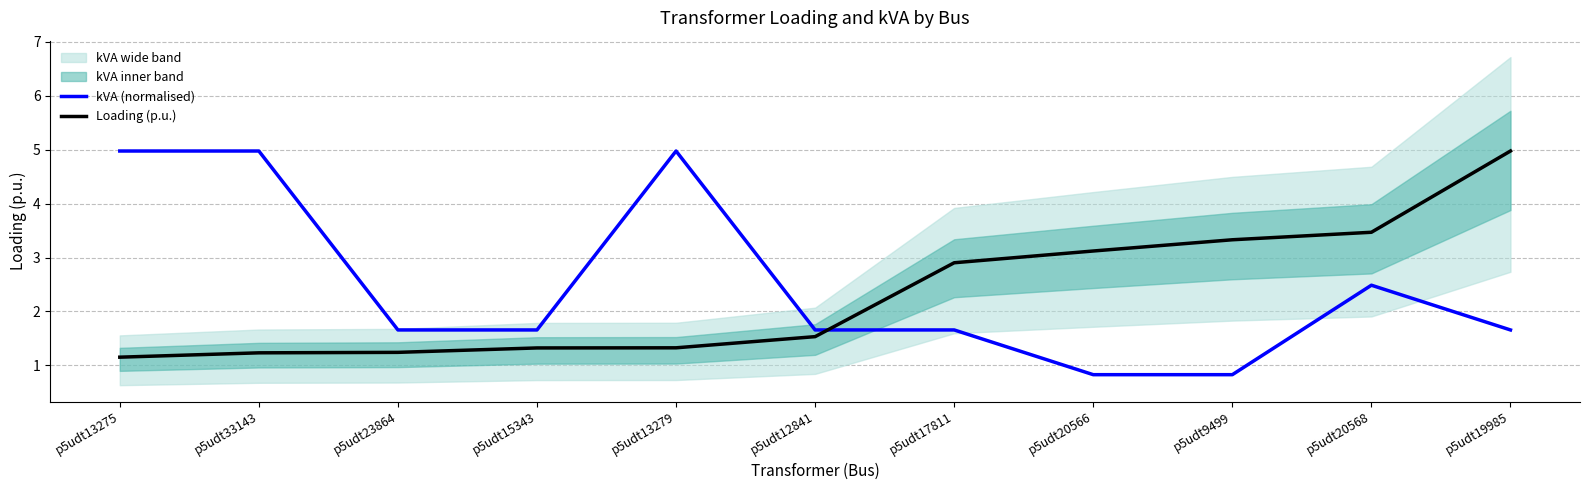

At p5udt12841, list the series in order from largest to smallest.

kVA (normalised), Loading (p.u.)